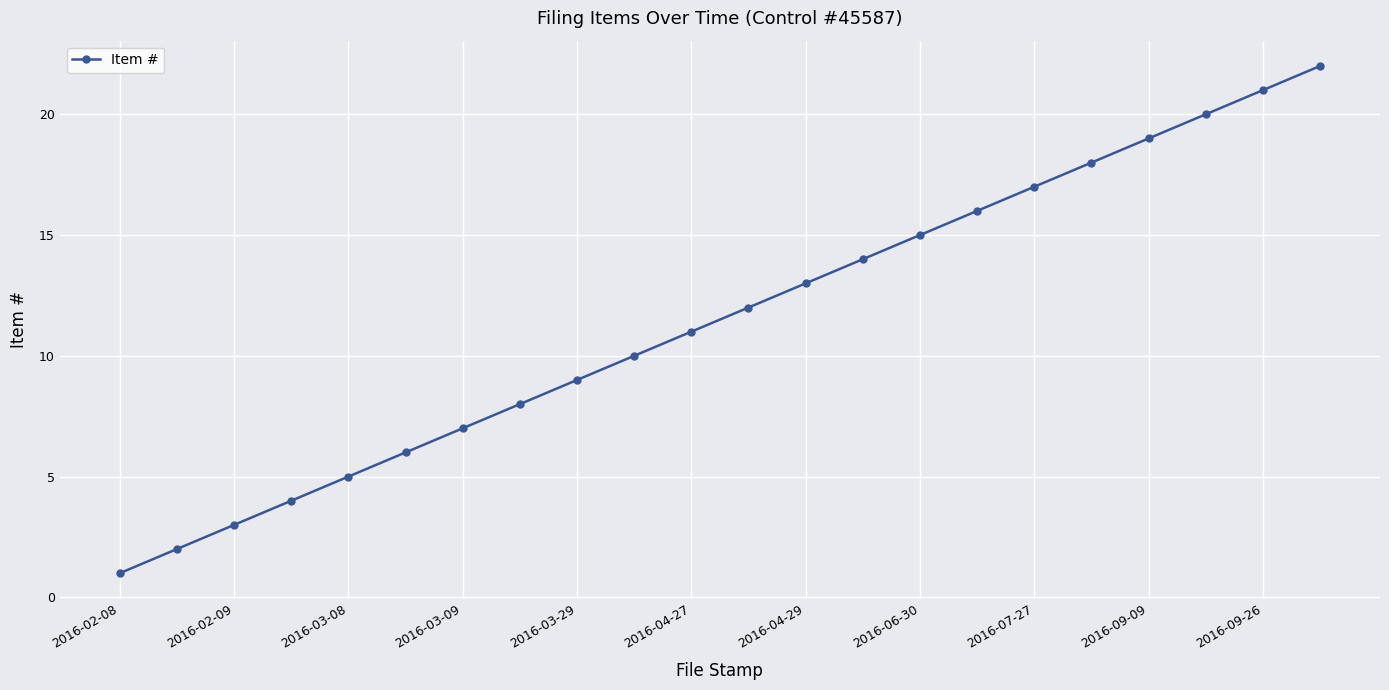

True or false: the data has more than 2 interior local peaks.

False